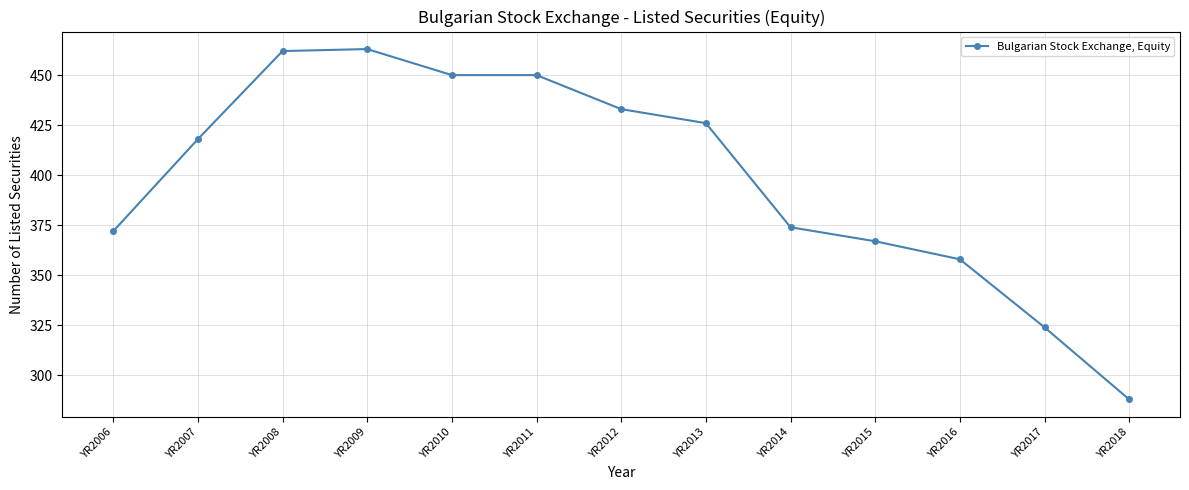

What is the minimum value shown in the chart?

288